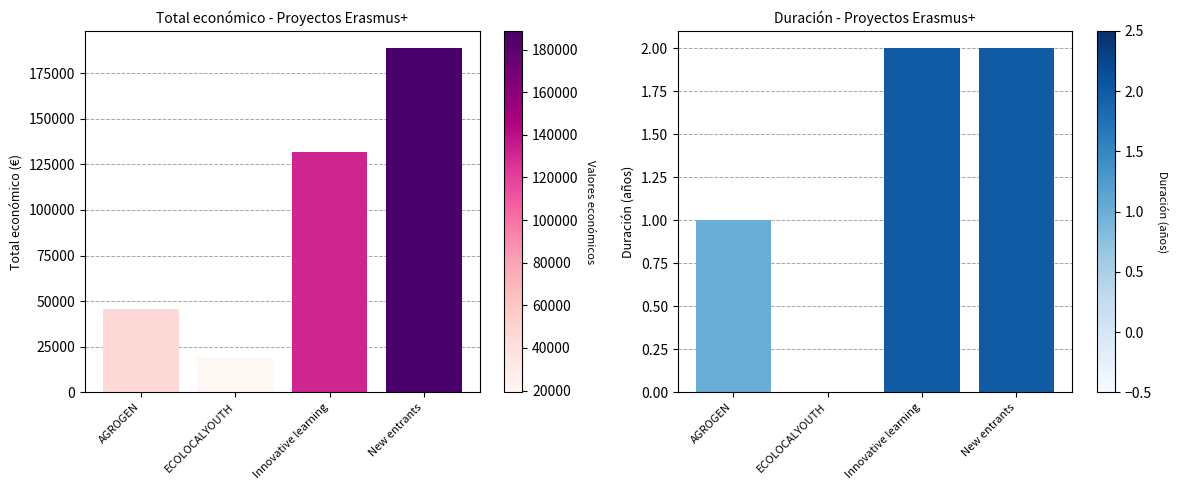

Rank the categories by Duración (años) value from highest to lowest.

Innovative learning, New entrants, AGROGEN, ECOLOCALYOUTH